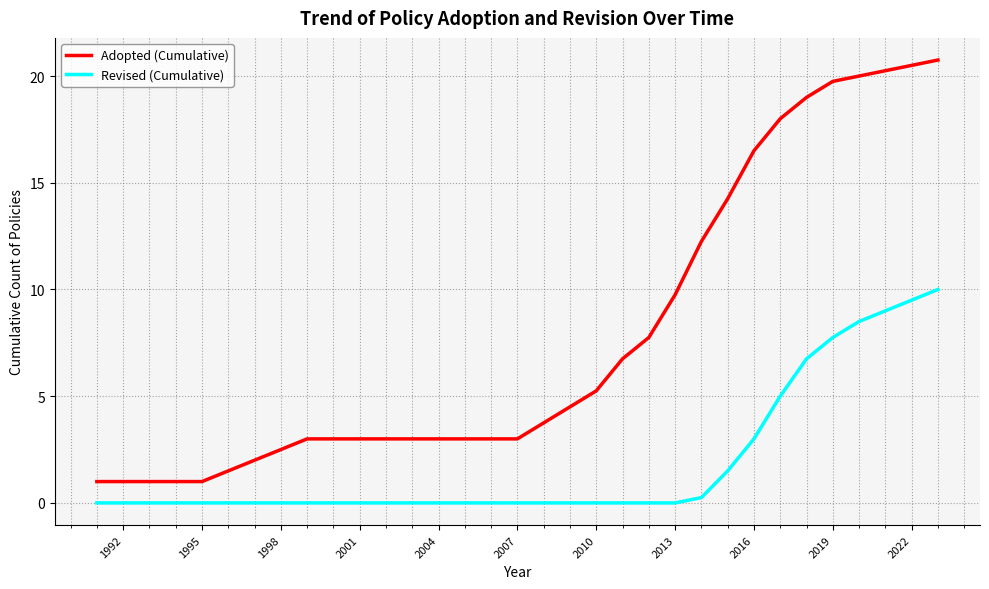

Is this an area chart (filled region under the line)?

No